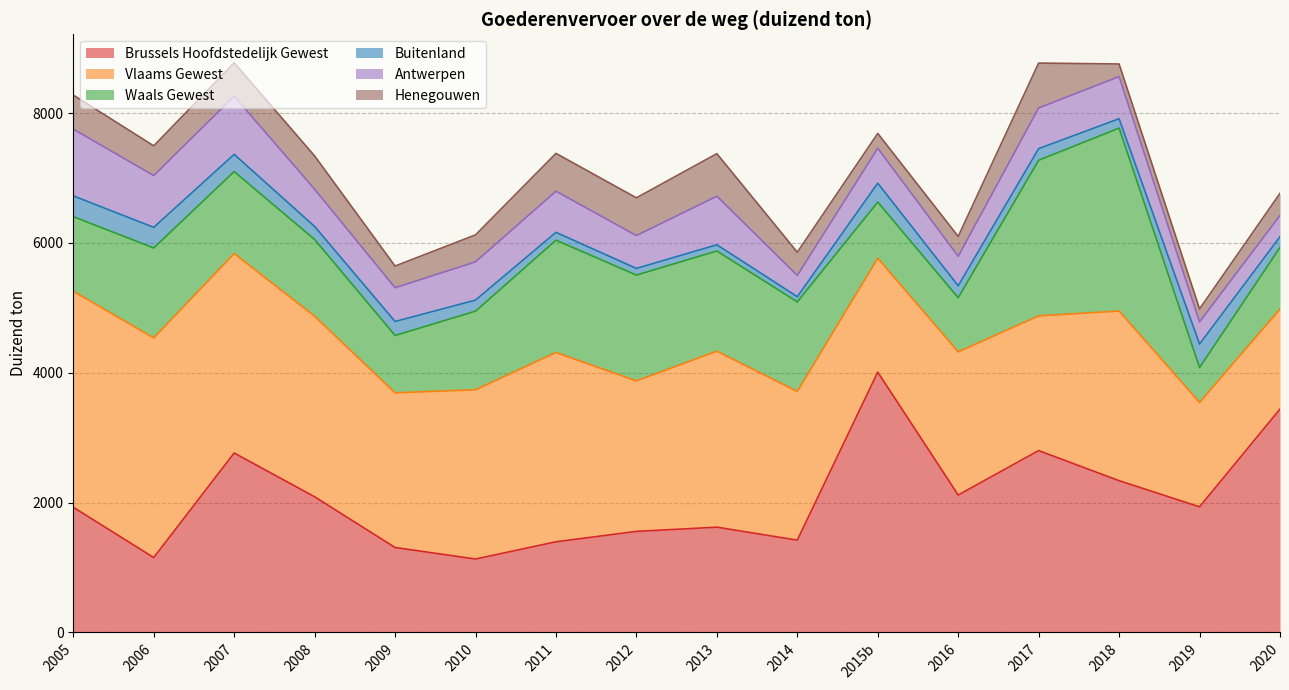

How many interior local valleys does the Buitenland series have?

3